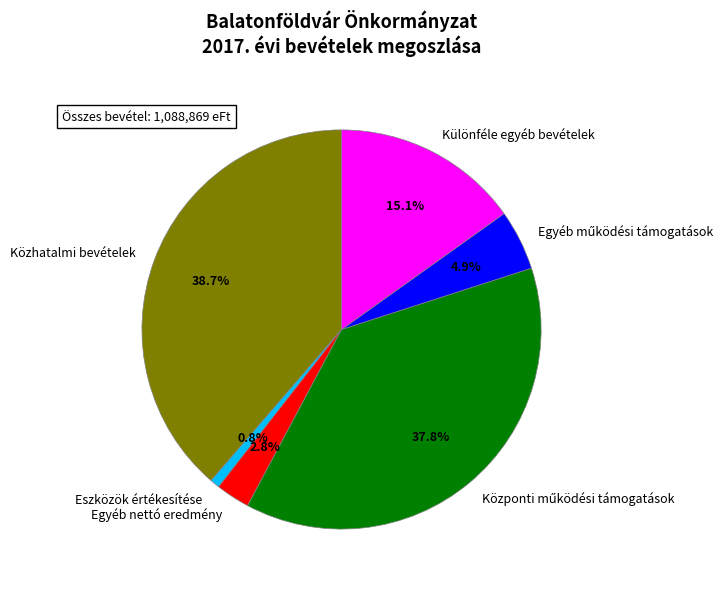

What is the largest slice in the pie chart?

Közhatalmi bevételek